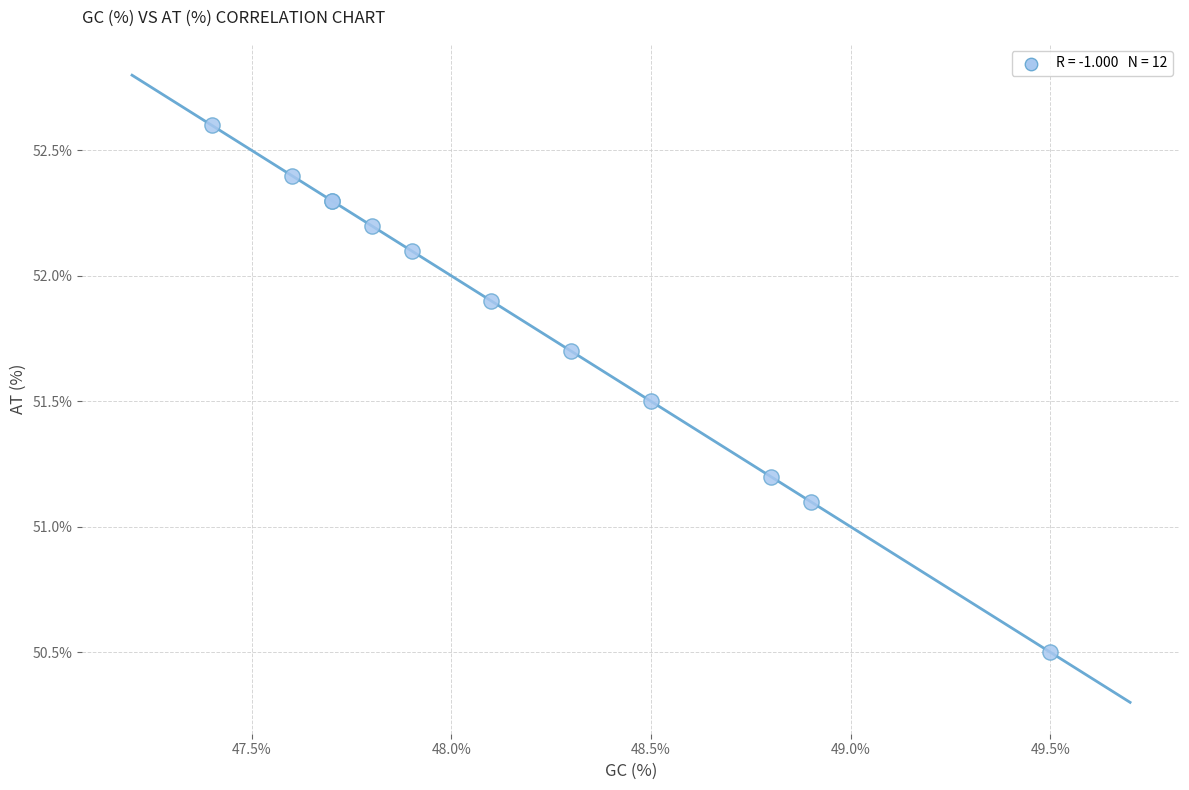

What Y value in the scatter plot is closest to 51?

51.1